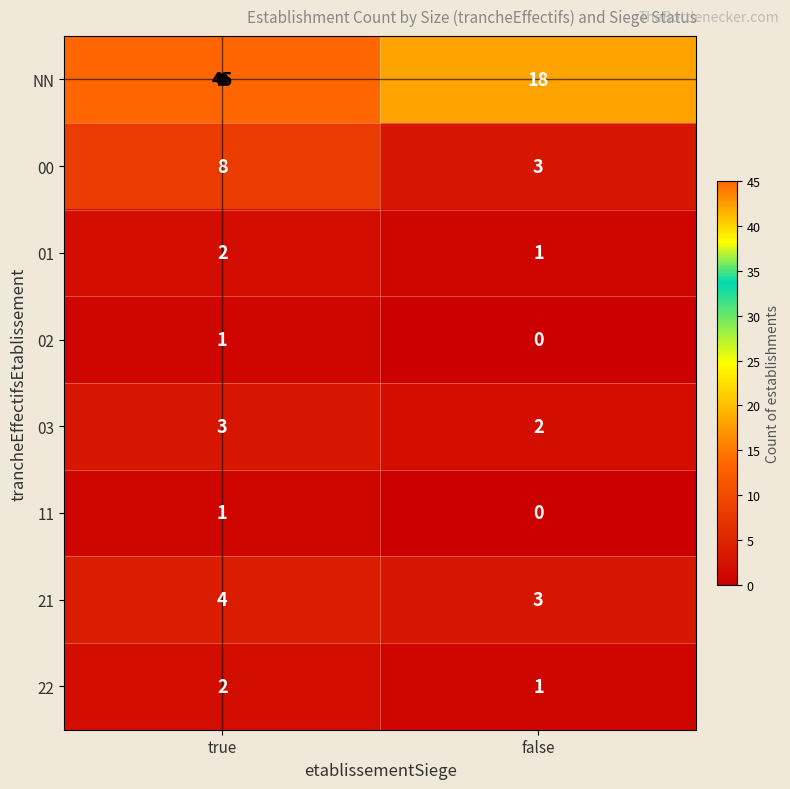

What is the sum of all 01 values?

3